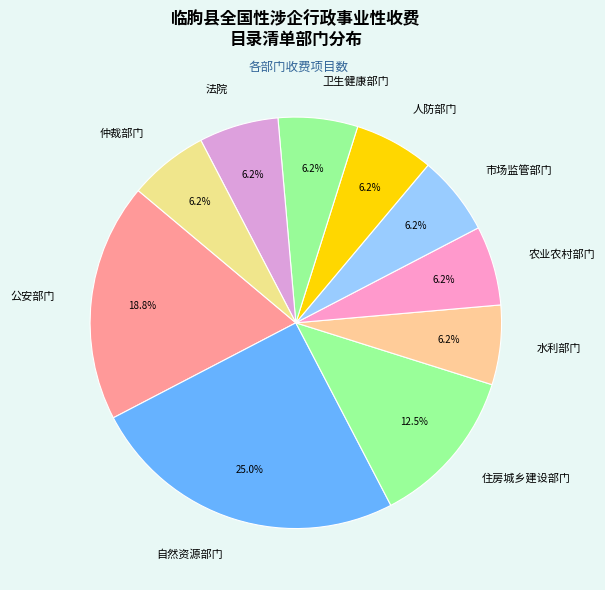

Count the number of slices in the pie.

10